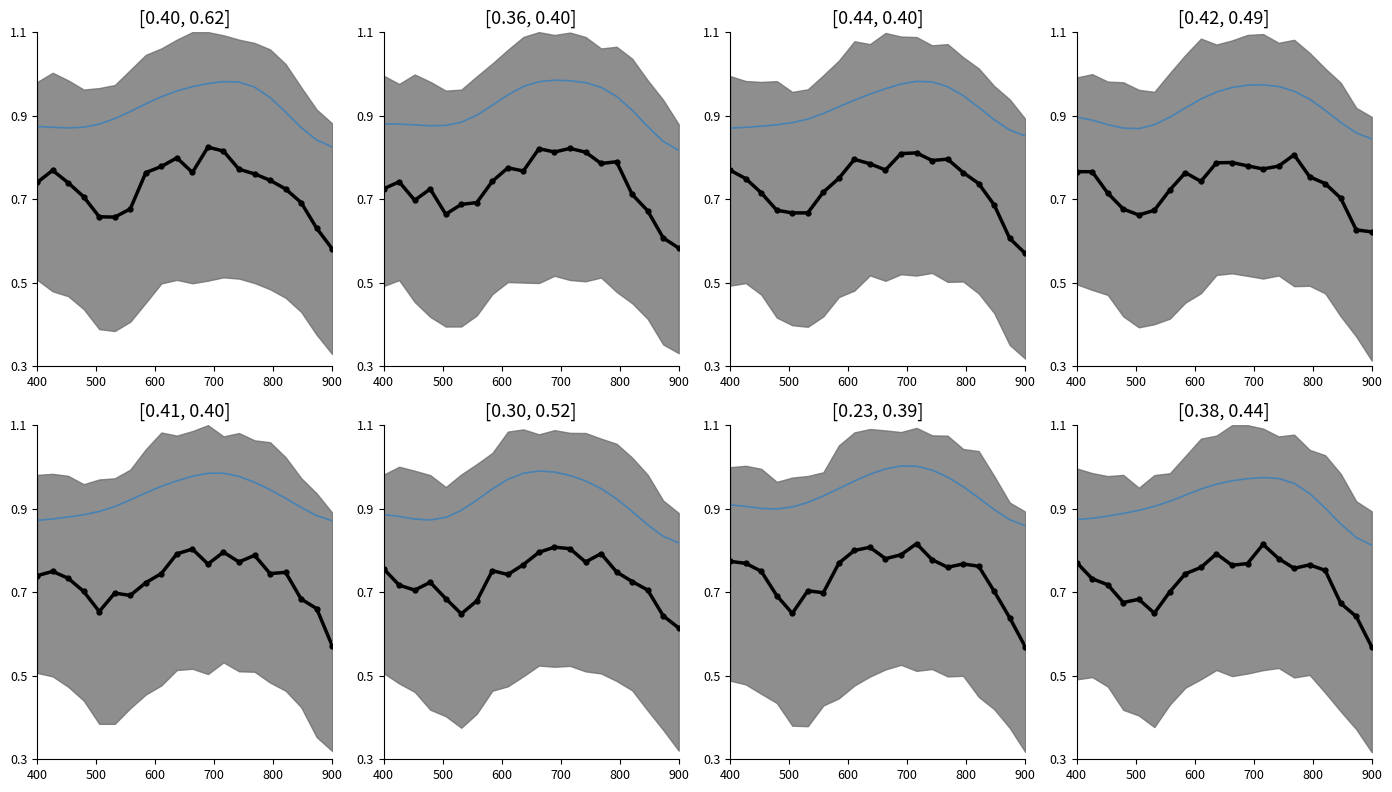

List the series in order of their overall mean, lowest first.

mean intensity, upper reference